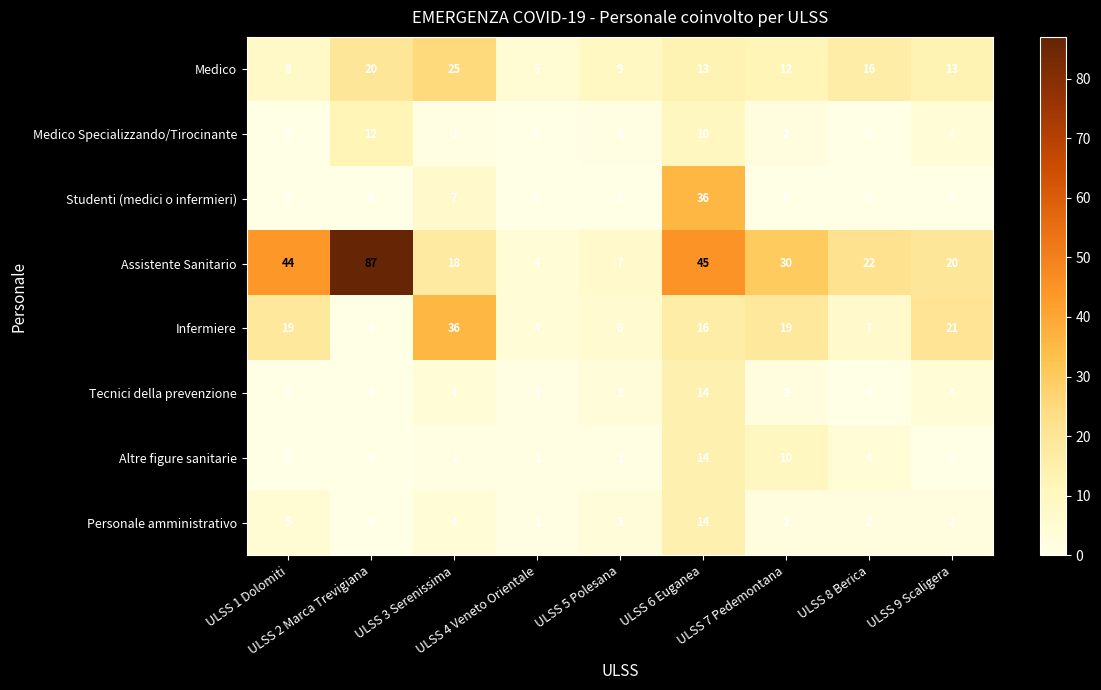

What is the sum of all Tecnici della prevenzione values?

28